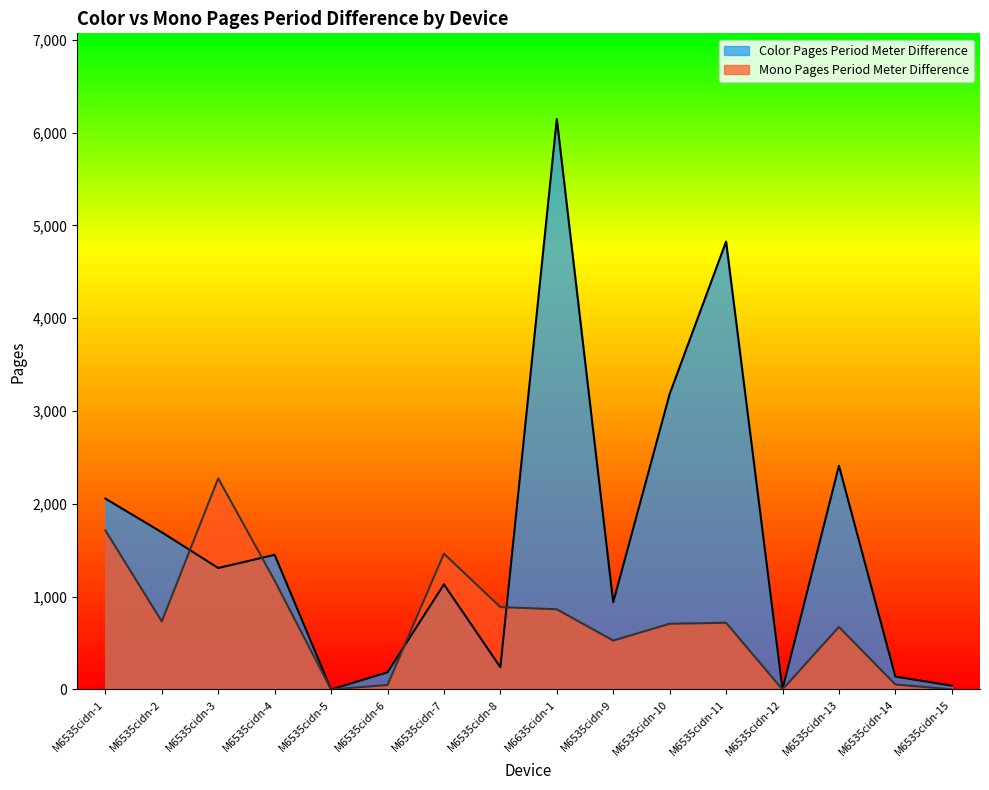

True or false: Color Pages Period Meter Difference has a value of 860 at M6535cidn-3.

False